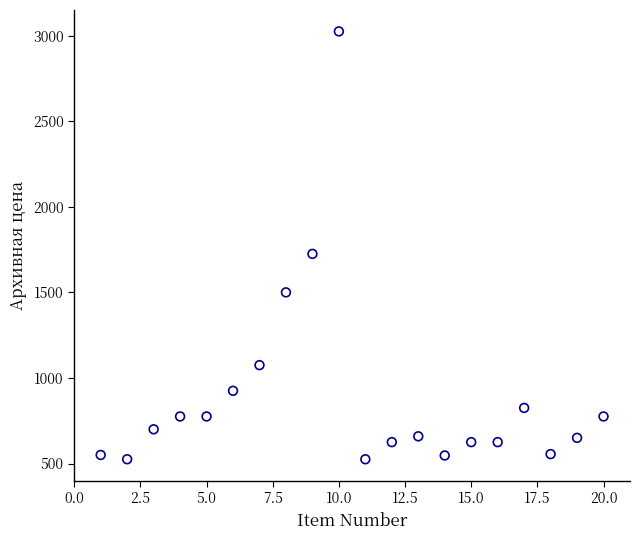

What Y value in the scatter plot is closest to 1775?

1725